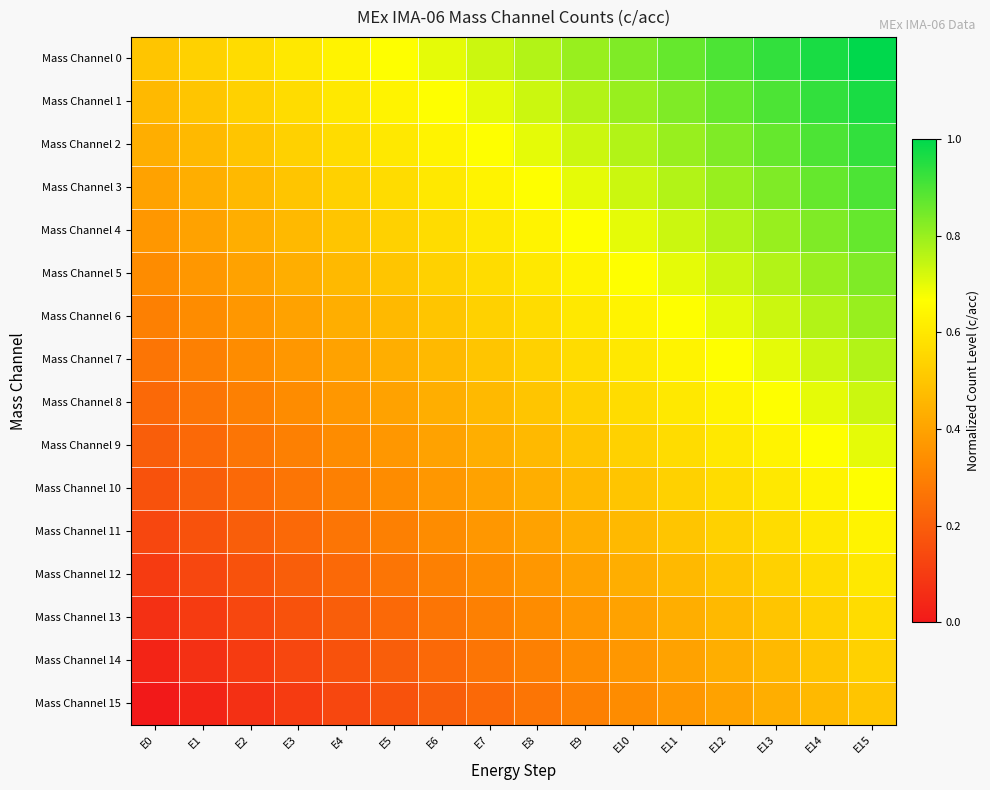

What is the maximum value shown in the chart?

1.0